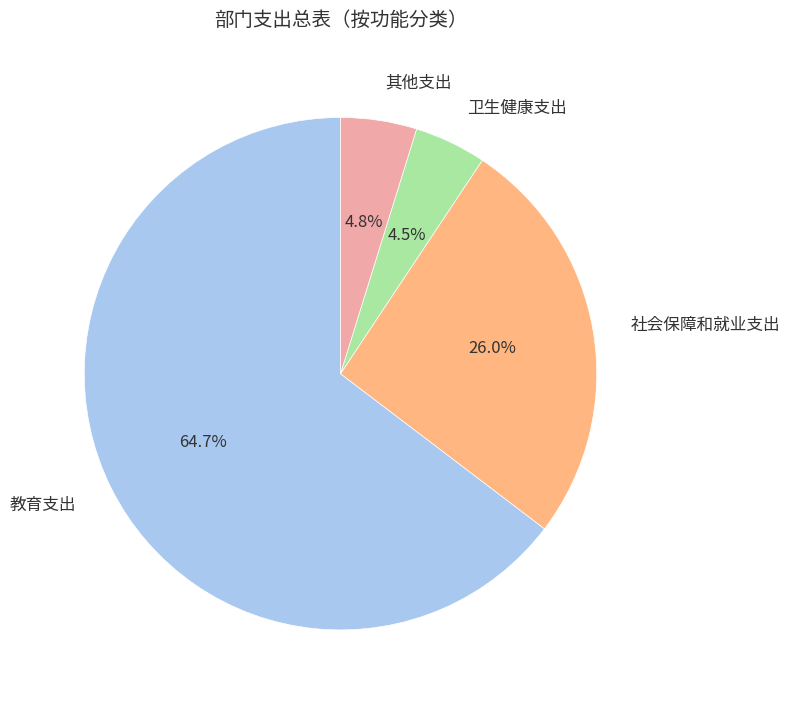

What is the largest slice in the pie chart?

教育支出